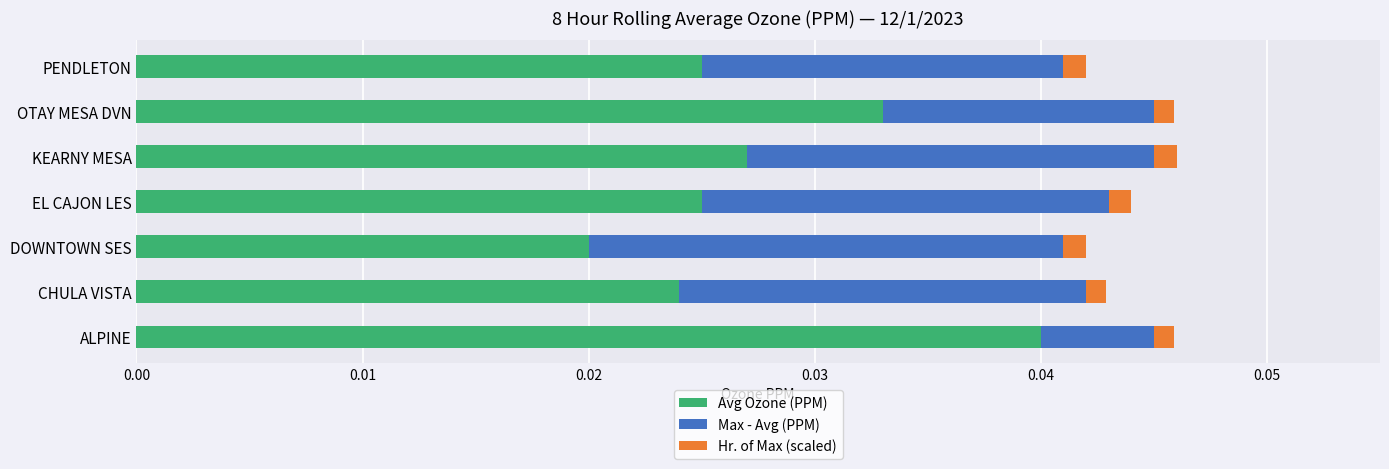

At which label is Avg Ozone (PPM) closest to 0?

DOWNTOWN SES